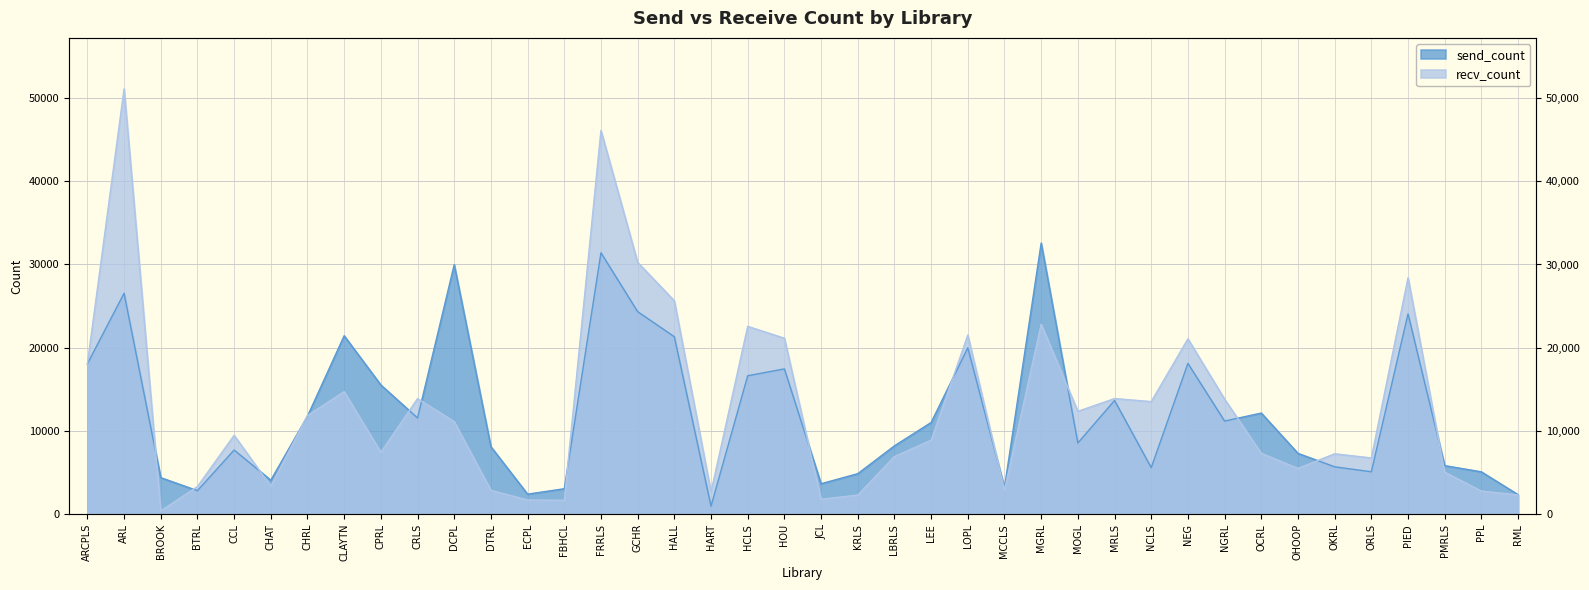

What is the label of the 28th point from the right?

ECPL